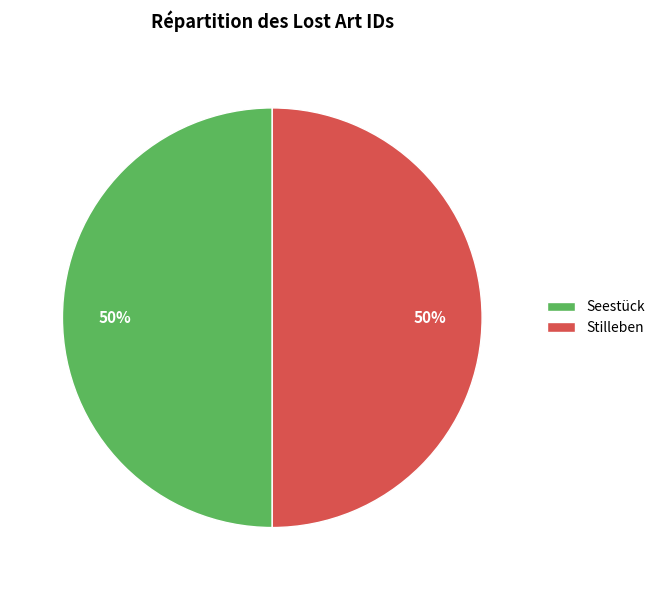

Count the number of slices in the pie.

2